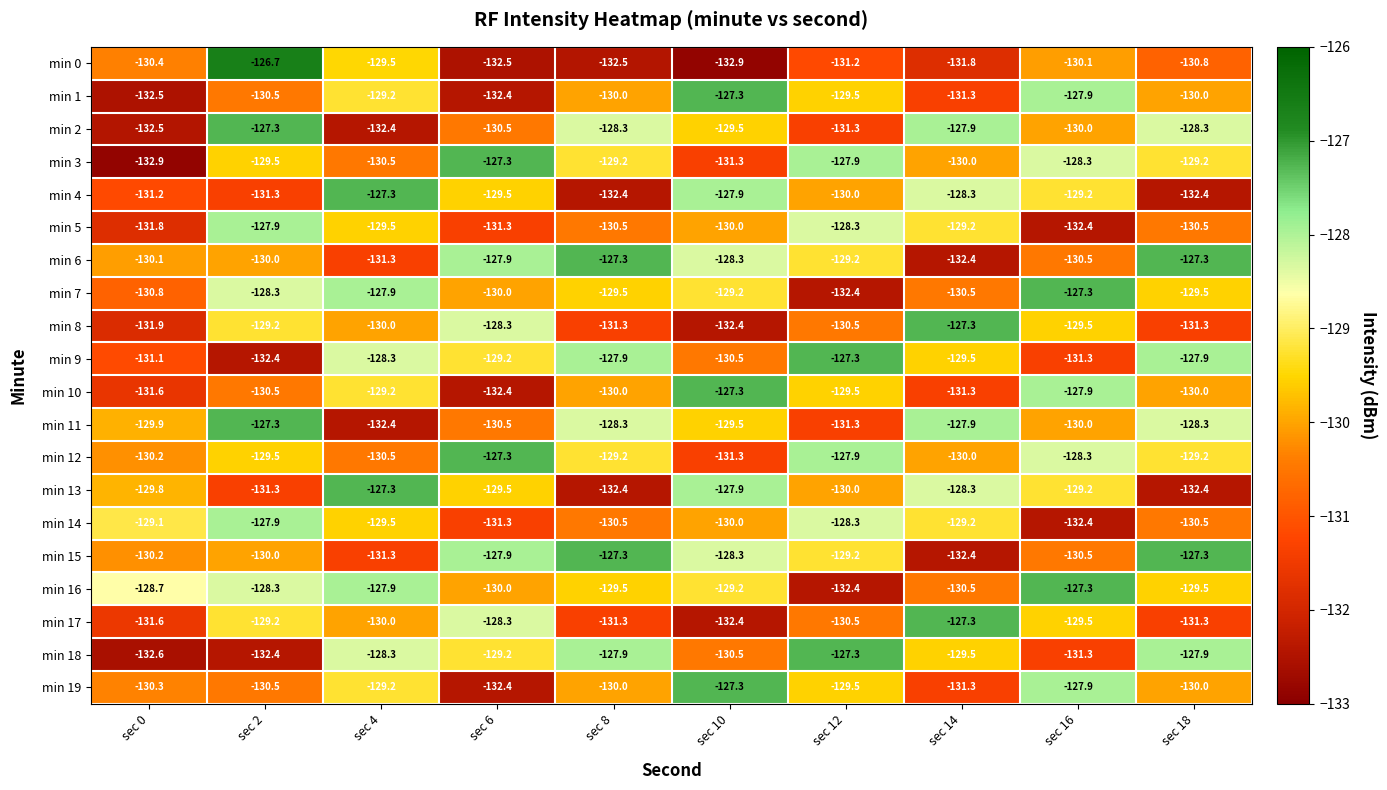

Which series has the widest spread of values?

min 0